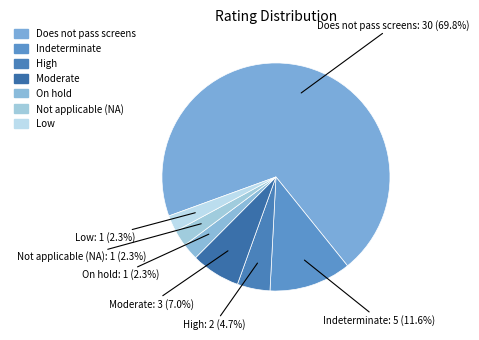

To the nearest percent, what percentage of the pie is Does not pass screens?

70%